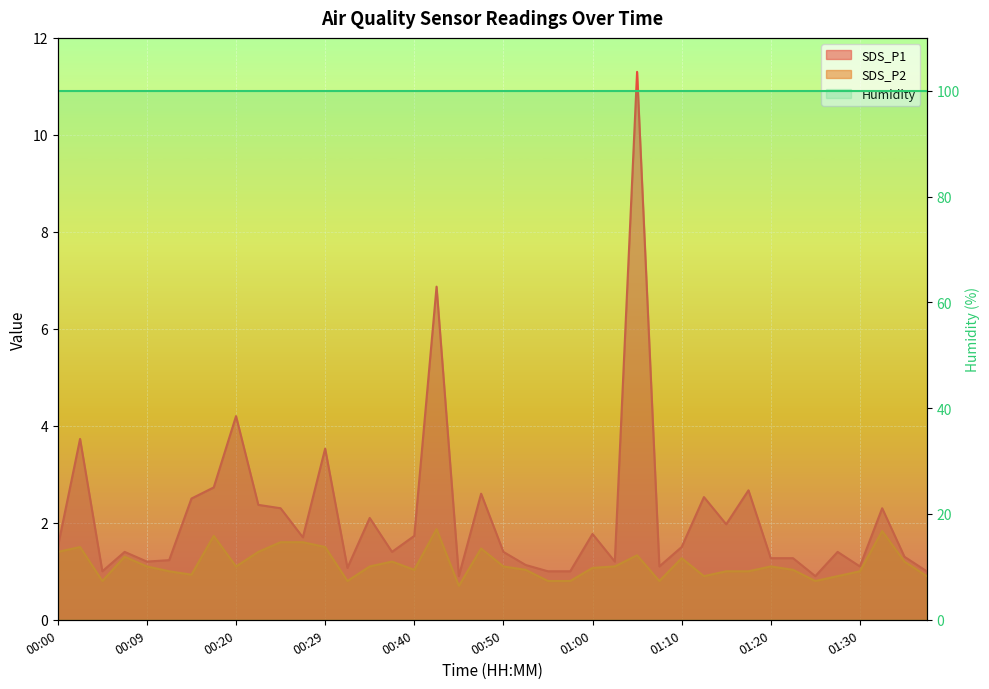

Rank the categories by SDS_P1 value from highest to lowest.

01:05, 00:42, 00:20, 00:02, 00:29, 00:17, 01:17, 00:47, 01:12, 00:14, 00:22, 00:24, 01:32, 00:34, 01:15, 01:00, 00:40, 00:27, 00:00, 01:10, 00:07, 00:37, 00:50, 01:27, 01:35, 01:20, 01:22, 00:12, 00:09, 01:02, 00:52, 01:07, 01:30, 00:32, 00:05, 00:55, 00:57, 01:38, 00:45, 01:25